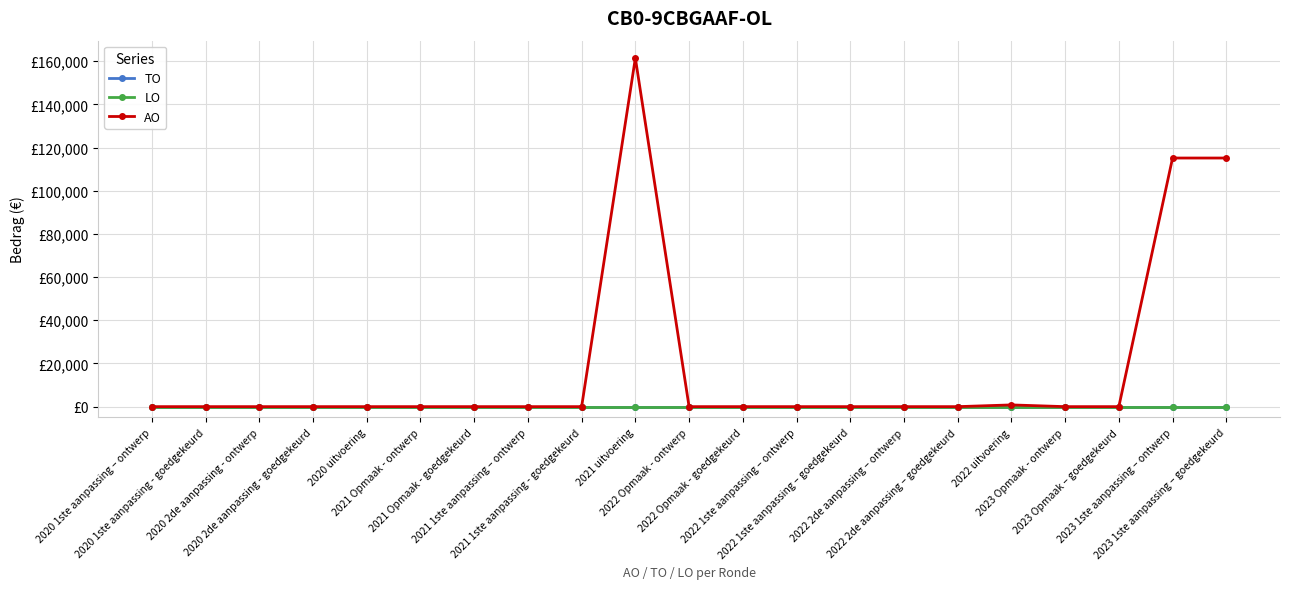

True or false: LO and AO cross at least once.

False